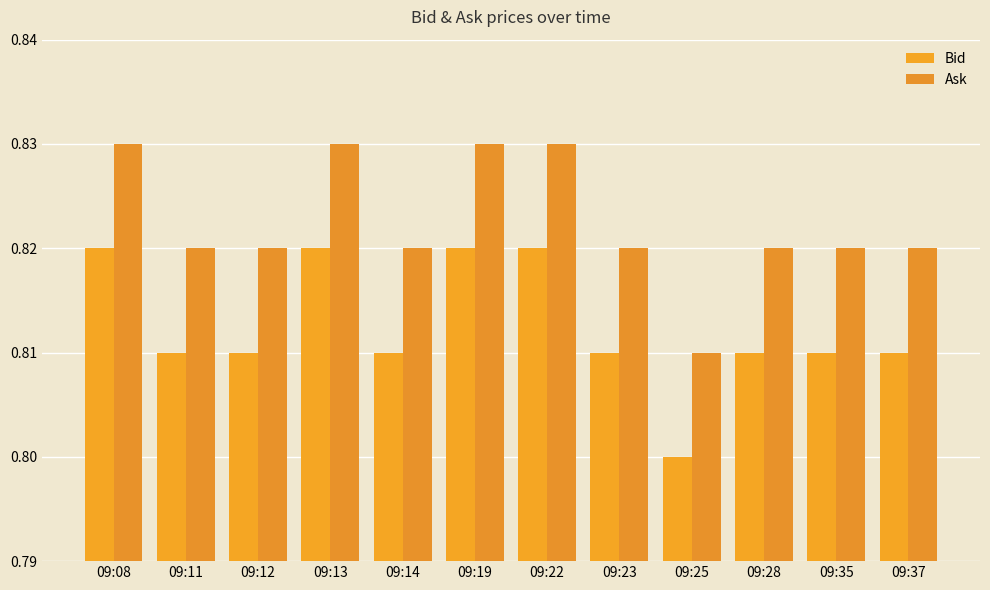

Does the chart contain any negative values?

No